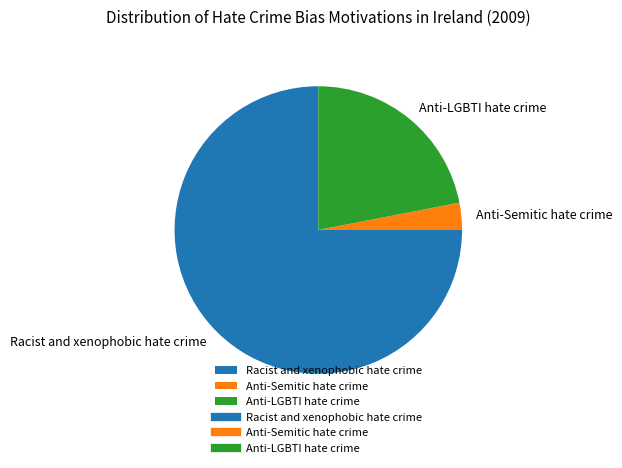

Rank the categories by value from highest to lowest.

Racist and xenophobic hate crime, Anti-LGBTI hate crime, Anti-Semitic hate crime